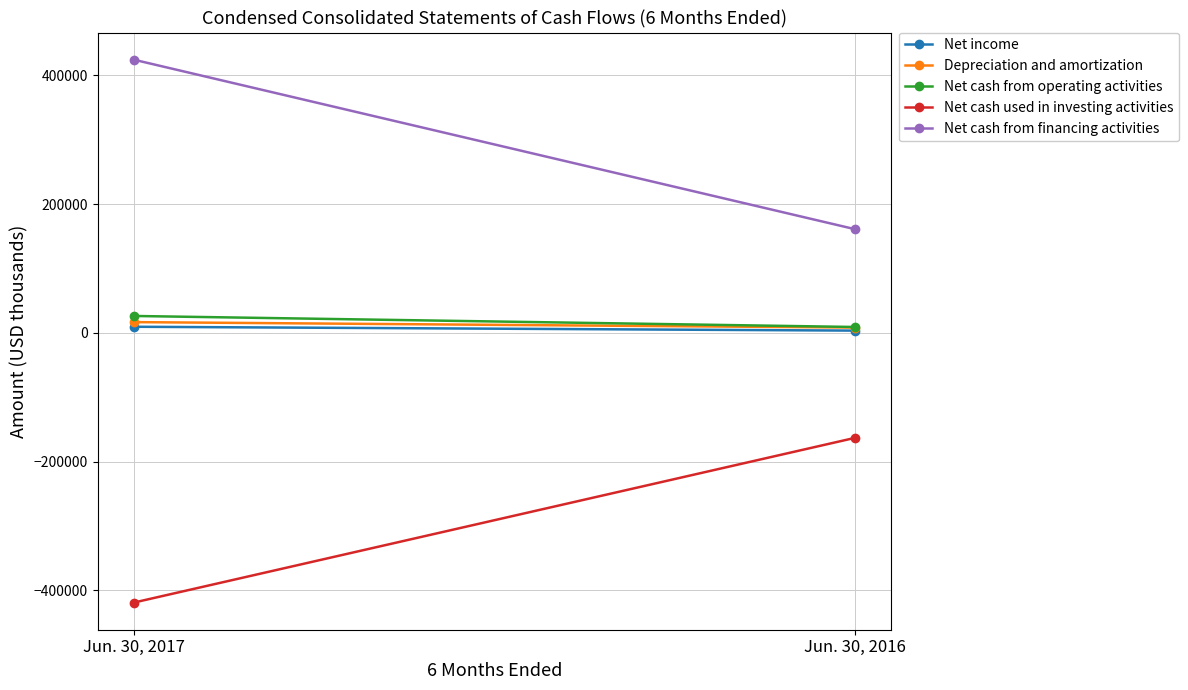

Between Jun. 30, 2017 and Jun. 30, 2016, which series saw the biggest shift?

Net cash from financing activities